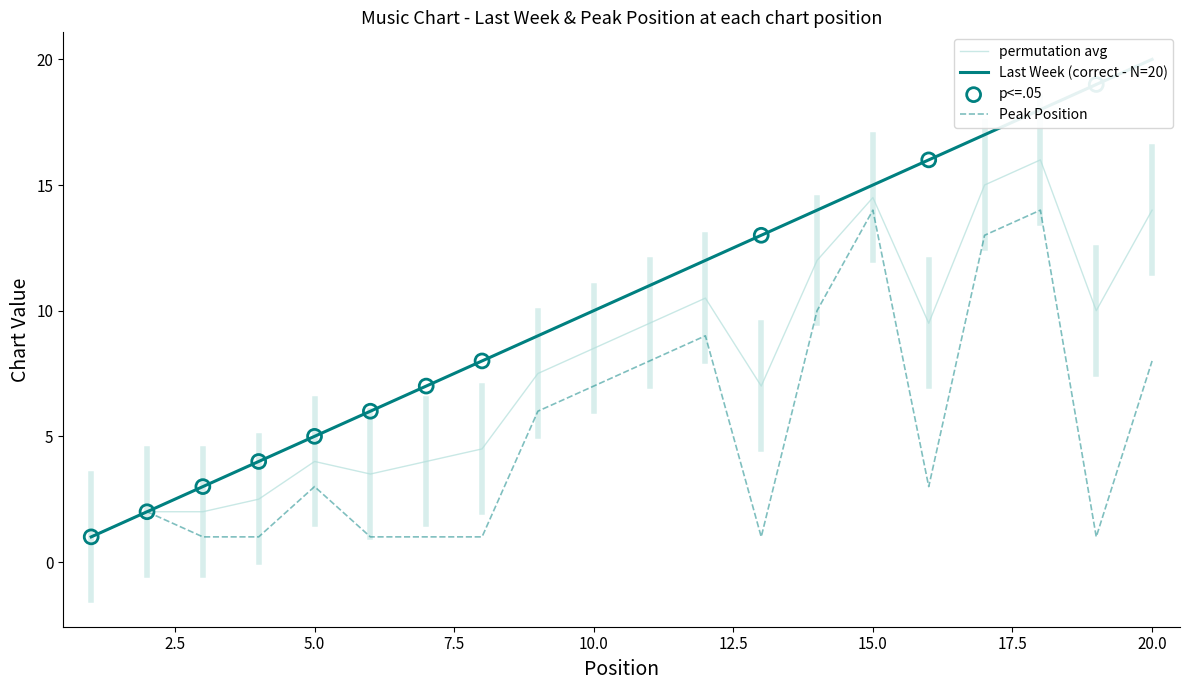

Is the value of Last Week at 20 greater than the value of Peak Position at 14?

Yes